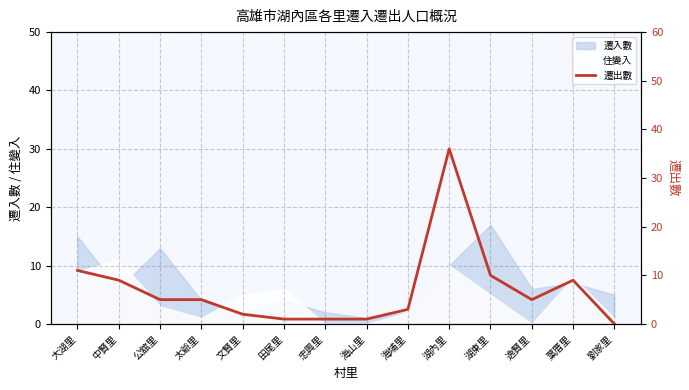

What is the label of the 10th point from the left?

湖內里